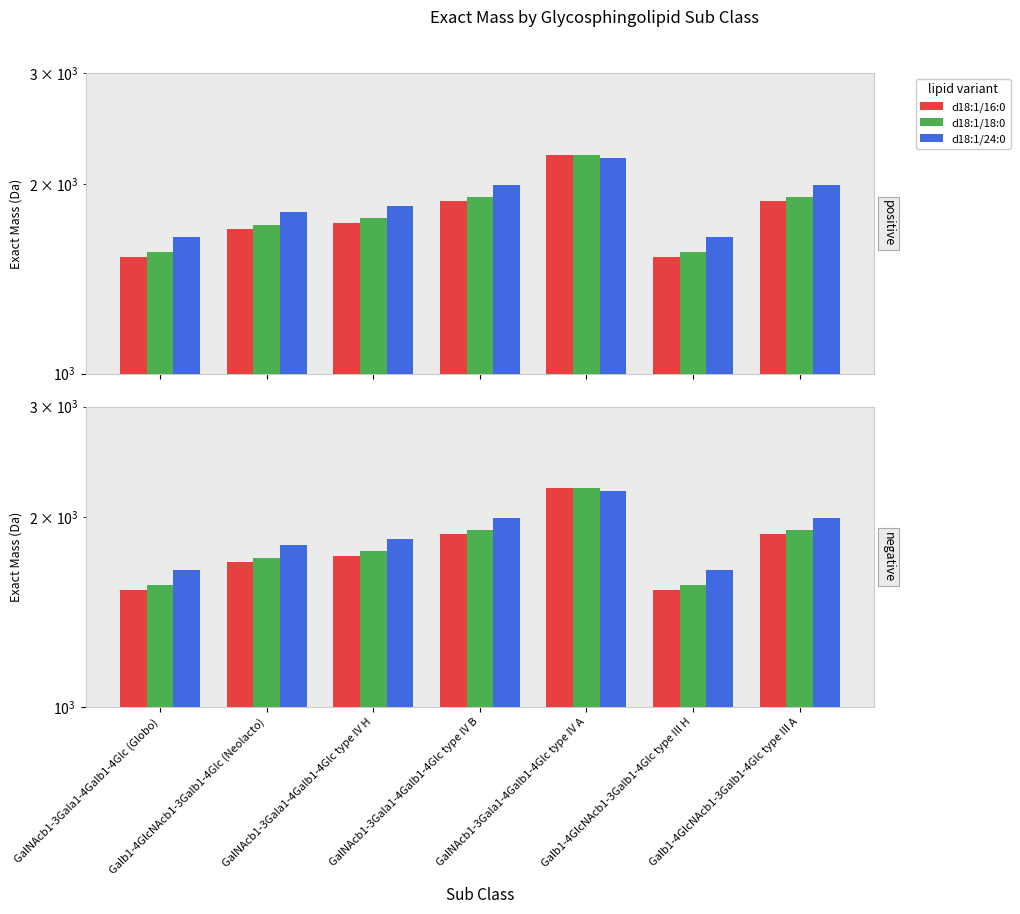

Reading left to right, transcribe all the data shown in this chart.

d18:1/16:0: 1534.9	1696.9	1737.9	1884.0	2225.2	1534.9	1884.0
d18:1/18:0: 1562.9	1724.9	1766.0	1912.0	2227.2	1562.9	1912.0
d18:1/24:0: 1647.0	1809.0	1850.1	1996.1	2199.2	1647.0	1996.1